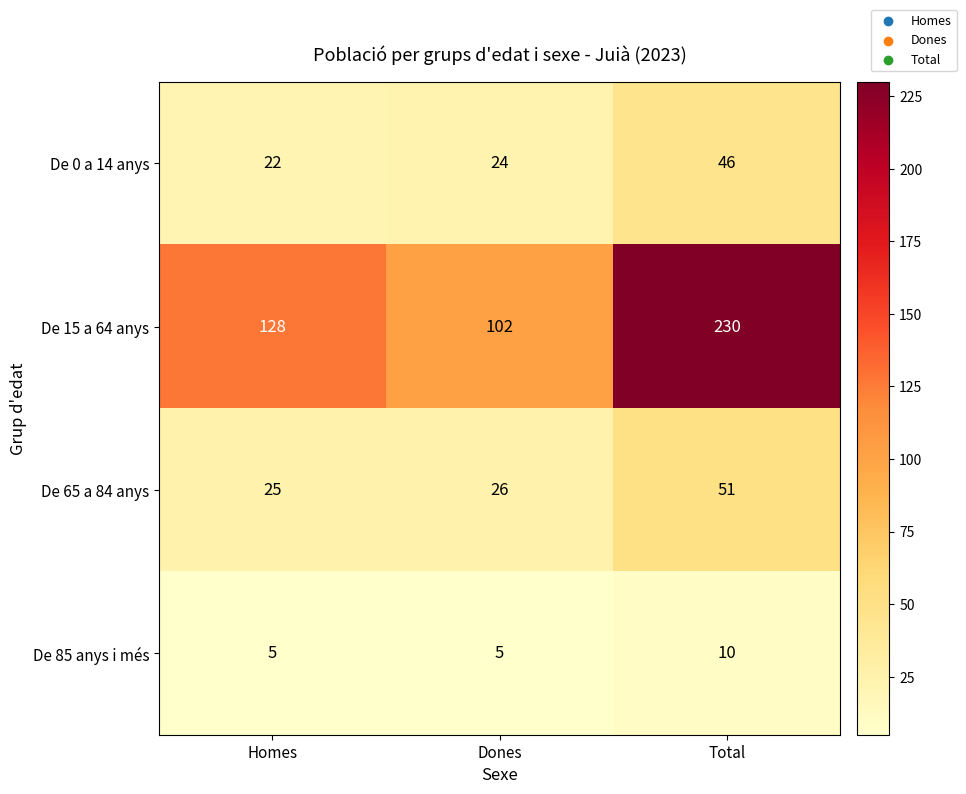

Rank the series by their maximum value, from highest to lowest.

De 15 a 64 anys, De 65 a 84 anys, De 0 a 14 anys, De 85 anys i més